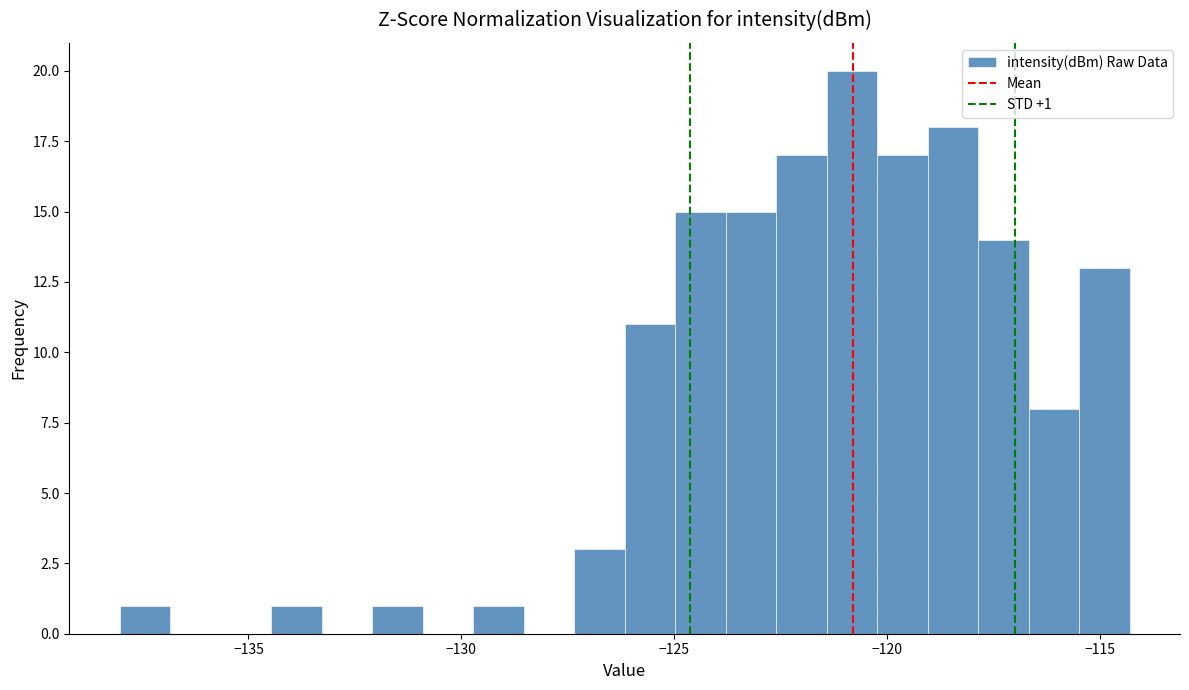

Around what value on the x-axis is the tallest bar? Give the approximate position of its centre, as read against the axis.

-121.0